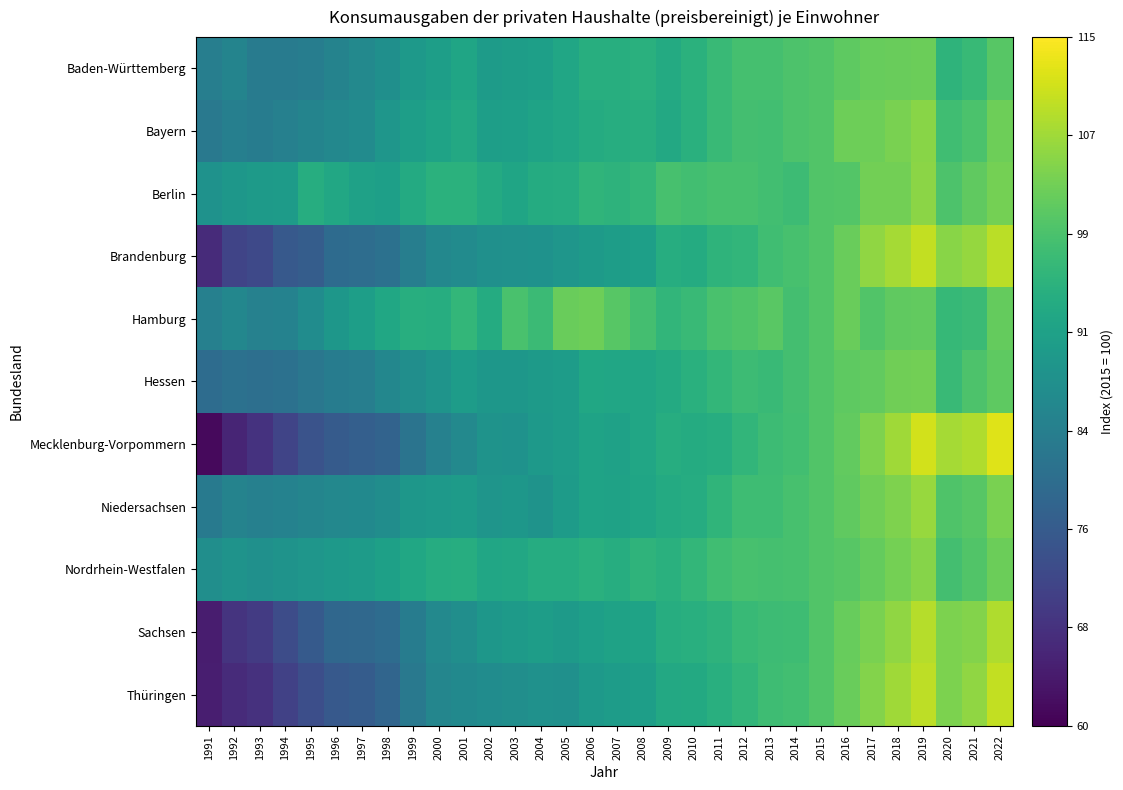

Reading left to right, what are all the values shown in this chart?

Baden-Württemberg: 1991=83.6	1992=84.8	1993=83.0	1994=83.0	1995=83.4	1996=84.6	1997=85.8	1998=87.4	1999=89.7	2000=90.9	2001=92.3	2002=90.2	2003=90.7	2004=91.1	2005=92.5	2006=94.5	2007=94.5	2008=94.9	2009=93.7	2010=95.2	2011=97.3	2012=98.8	2013=98.8	2014=99.6	2015=100.0	2016=101.5	2017=102.2	2018=102.4	2019=102.6	2020=95.8	2021=97.1	2022=100.7
Bayern: 1991=82.2	1992=83.8	1993=83.0	1994=83.9	1995=84.9	1996=85.8	1997=86.6	1998=88.8	1999=90.8	2000=92.0	2001=93.3	2002=90.9	2003=90.9	2004=91.8	2005=92.5	2006=93.8	2007=94.2	2008=94.5	2009=93.2	2010=95.0	2011=97.3	2012=98.6	2013=98.4	2014=99.7	2015=100.0	2016=102.9	2017=102.9	2018=103.9	2019=105.2	2020=98.0	2021=99.4	2022=102.9
Berlin: 1991=87.9	1992=89.2	1993=89.9	1994=90.1	1995=94.3	1996=93.0	1997=91.5	1998=91.0	1999=93.6	2000=95.1	2001=95.1	2002=93.5	2003=92.4	2004=93.9	2005=94.1	2006=95.9	2007=95.5	2008=96.5	2009=99.1	2010=98.4	2011=99.0	2012=98.9	2013=98.3	2014=97.8	2015=100.0	2016=100.4	2017=103.2	2018=103.2	2019=105.5	2020=99.6	2021=101.6	2022=103.5
Brandenburg: 1991=66.7	1992=71.3	1993=72.2	1994=75.3	1995=76.3	1996=79.1	1997=79.6	1998=80.5	1999=83.5	2000=85.8	2001=86.5	2002=87.5	2003=87.8	2004=88.1	2005=88.8	2006=90.0	2007=90.5	2008=91.0	2009=94.2	2010=93.8	2011=95.7	2012=96.1	2013=98.1	2014=99.1	2015=100.0	2016=102.5	2017=105.8	2018=107.6	2019=110.0	2020=105.2	2021=106.4	2022=109.3
Hamburg: 1991=84.0	1992=85.5	1993=84.2	1994=84.3	1995=86.8	1996=89.1	1997=90.8	1998=92.7	1999=94.5	2000=94.4	2001=96.4	2002=93.9	2003=99.3	2004=97.4	2005=102.4	2006=102.9	2007=100.8	2008=98.6	2009=96.3	2010=97.4	2011=99.3	2012=99.8	2013=100.9	2014=98.7	2015=100.0	2016=102.4	2017=100.1	2018=101.5	2019=101.9	2020=96.8	2021=97.5	2022=102.1
Hessen: 1991=79.4	1992=80.6	1993=80.1	1994=80.5	1995=81.8	1996=83.1	1997=83.5	1998=85.4	1999=87.2	2000=88.5	2001=90.4	2002=89.0	2003=89.0	2004=89.9	2005=90.5	2006=92.7	2007=92.6	2008=92.5	2009=93.6	2010=94.8	2011=96.4	2012=97.6	2013=97.4	2014=98.6	2015=100.0	2016=101.4	2017=101.7	2018=103.0	2019=103.4	2020=97.2	2021=99.6	2022=101.4
Mecklenburg-Vorpommern: 1991=61.5	1992=65.6	1993=68.0	1994=71.2	1995=74.0	1996=75.8	1997=76.7	1998=77.5	1999=81.1	2000=84.3	2001=86.0	2002=88.3	2003=88.0	2004=89.5	2005=90.4	2006=92.0	2007=91.4	2008=92.5	2009=94.2	2010=93.8	2011=94.3	2012=96.3	2013=97.8	2014=98.4	2015=100.0	2016=101.8	2017=104.4	2018=107.3	2019=111.3	2020=107.5	2021=108.3	2022=112.4
Niedersachsen: 1991=82.4	1992=84.5	1993=83.8	1994=84.4	1995=85.0	1996=85.7	1997=86.1	1998=86.9	1999=89.1	2000=89.6	2001=90.3	2002=88.7	2003=89.1	2004=88.3	2005=90.1	2006=92.0	2007=91.8	2008=92.4	2009=93.7	2010=94.1	2011=96.1	2012=97.9	2013=98.0	2014=98.9	2015=100.0	2016=101.5	2017=103.1	2018=104.5	2019=106.5	2020=99.8	2021=100.8	2022=103.9
Nordrhein-Westfalen: 1991=87.2	1992=88.3	1993=87.6	1994=88.2	1995=88.8	1996=89.6	1997=90.1	1998=91.2	1999=92.8	2000=94.0	2001=94.2	2002=92.6	2003=93.0	2004=94.1	2005=94.1	2006=95.0	2007=94.3	2008=95.9	2009=94.8	2010=96.3	2011=98.1	2012=99.0	2013=98.8	2014=99.1	2015=100.0	2016=100.8	2017=102.0	2018=103.6	2019=105.0	2020=98.5	2021=100.0	2022=102.8
Sachsen: 1991=64.5	1992=68.3	1993=69.5	1994=72.9	1995=75.6	1996=78.3	1997=78.6	1998=79.4	1999=83.0	2000=85.8	2001=87.2	2002=89.1	2003=89.9	2004=90.5	2005=89.9	2006=91.1	2007=91.6	2008=91.8	2009=94.2	2010=94.7	2011=95.6	2012=97.0	2013=97.7	2014=97.9	2015=100.0	2016=102.2	2017=104.0	2018=105.8	2019=108.8	2020=104.1	2021=104.7	2022=108.5
Thüringen: 1991=64.6	1992=66.7	1993=67.8	1994=70.6	1995=73.1	1996=75.4	1997=76.1	1998=78.0	1999=82.3	2000=85.2	2001=86.2	2002=86.7	2003=87.2	2004=87.9	2005=87.6	2006=89.7	2007=90.3	2008=90.9	2009=93.2	2010=93.5	2011=94.7	2012=96.2	2013=97.9	2014=98.4	2015=100.0	2016=102.5	2017=104.7	2018=107.2	2019=109.6	2020=104.1	2021=105.9	2022=109.9